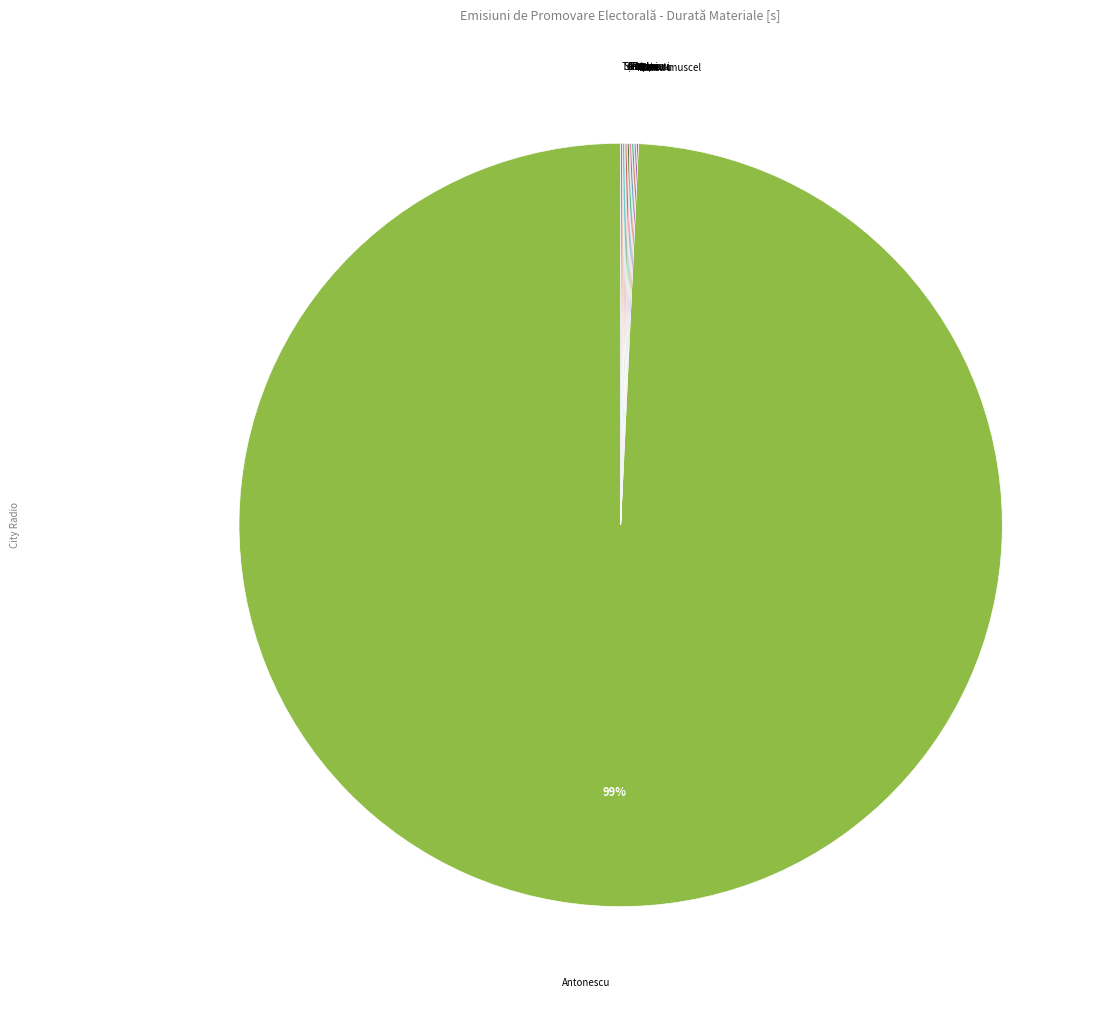

Which category has the smallest portion of the pie?

BANU-MUSCEL JOHN-ION